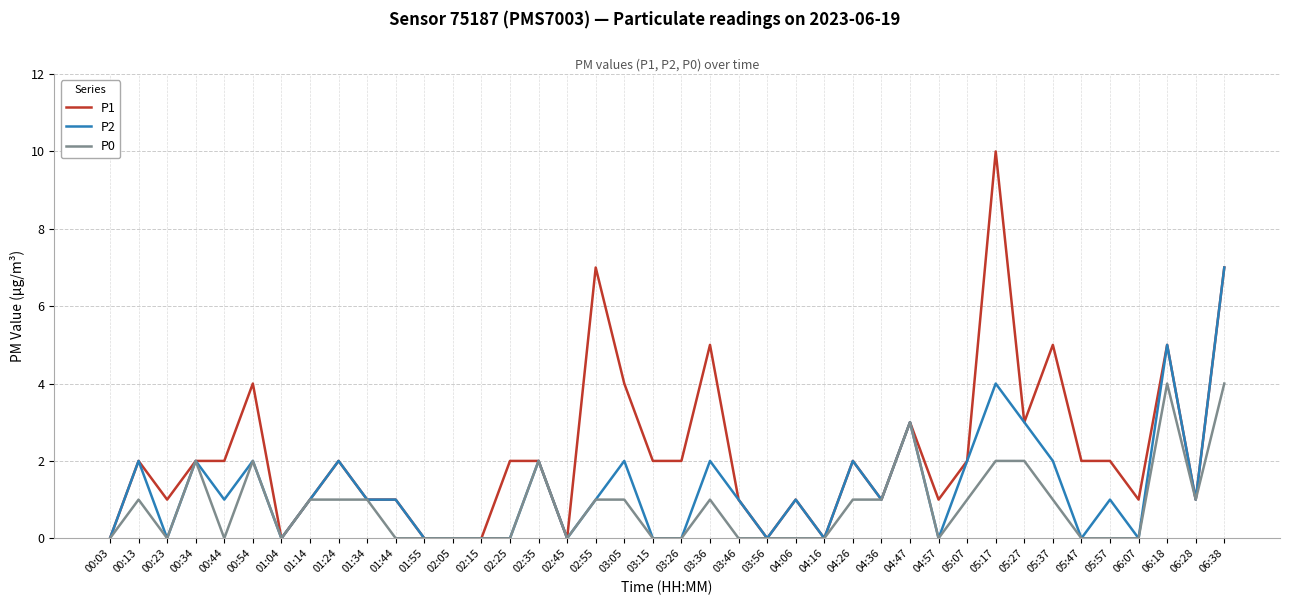

What is the sum of the P1 values at 03:36 and 00:23?

6